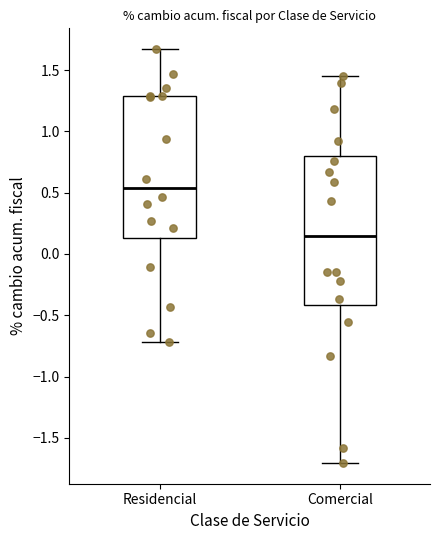

Reading left to right, transcribe this box plot: for each box, give where its median line is, the range the box spans, and where its two whiskers end, as read against the y-axis. The values are not printed on the chart, so give them approximately, as read against the axis.

Residencial: median 0.55, box 0.15 to 1.30, whiskers -0.70 to 1.65
Comercial: median 0.15, box -0.40 to 0.80, whiskers -1.70 to 1.45